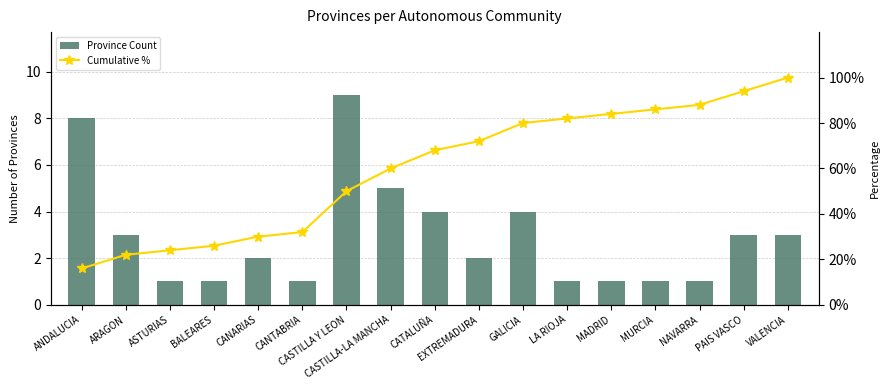

Is the value of Cumulative % at ASTURIAS greater than the value of Province Count at MADRID?

Yes